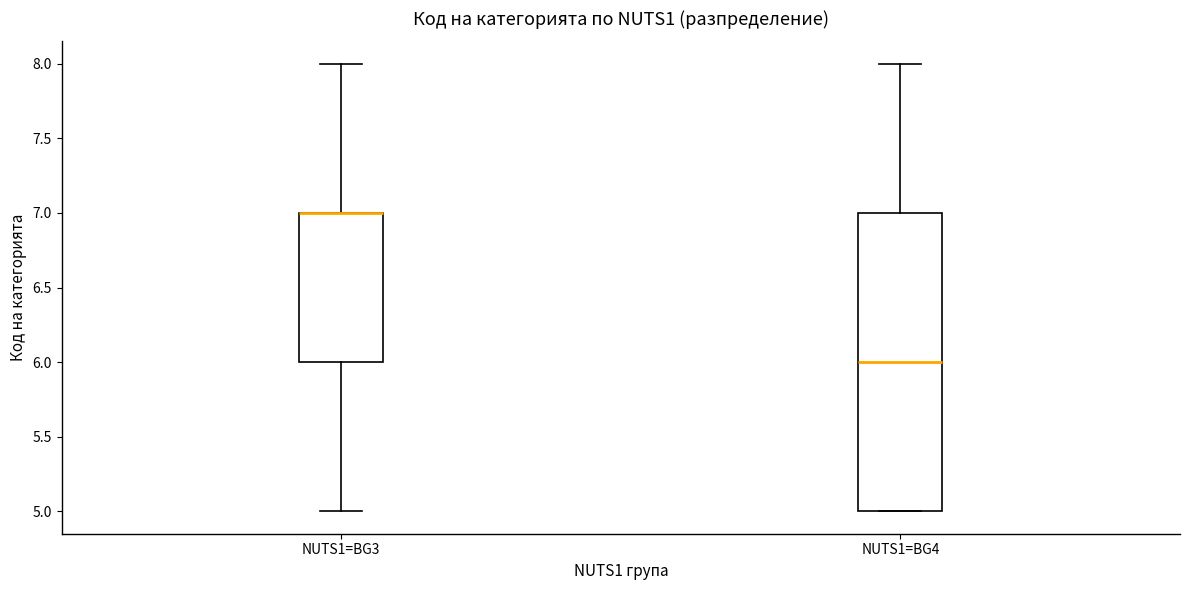

Which box is the tallest, from its lower edge to its upper edge?

NUTS1=BG4